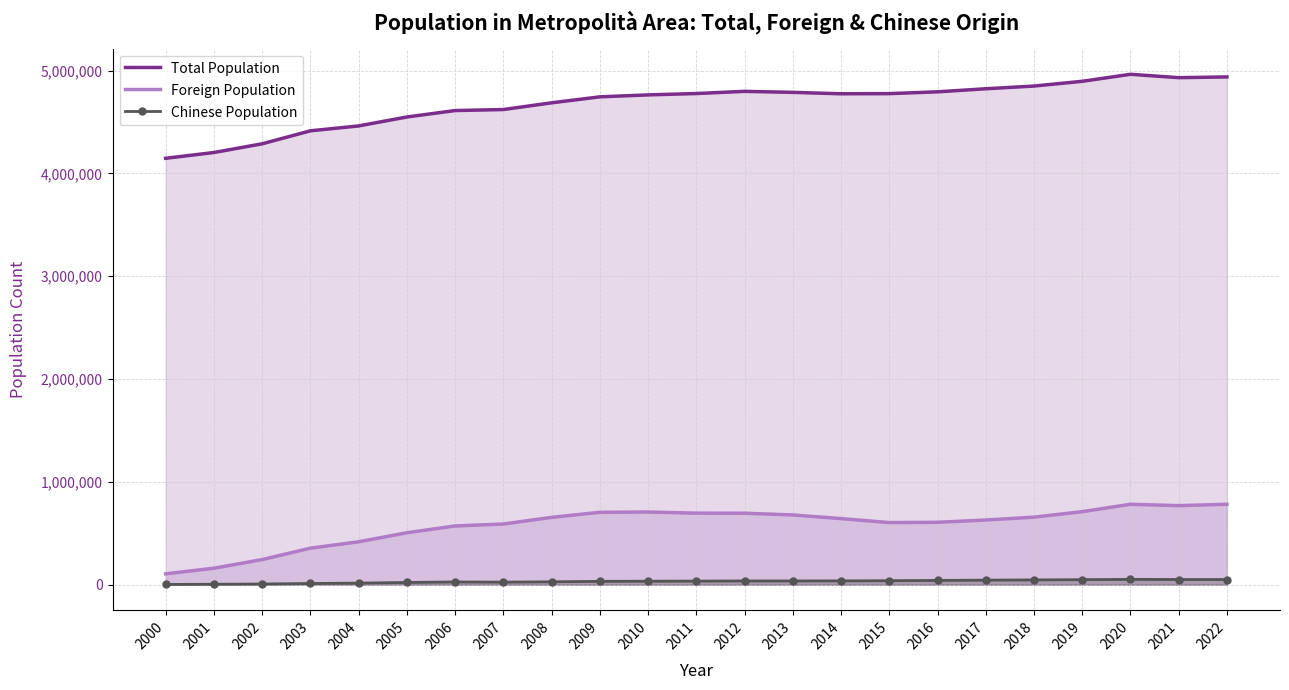

What are all the series names shown in the legend?

Total Population, Foreign Population, Chinese Population